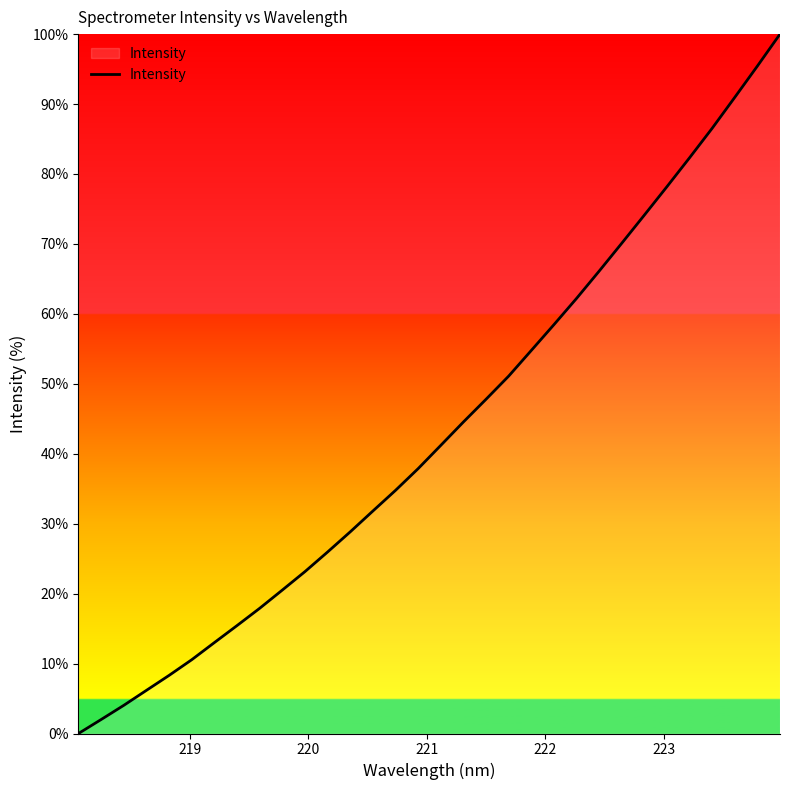

What is the maximum value shown in the chart?

100.0